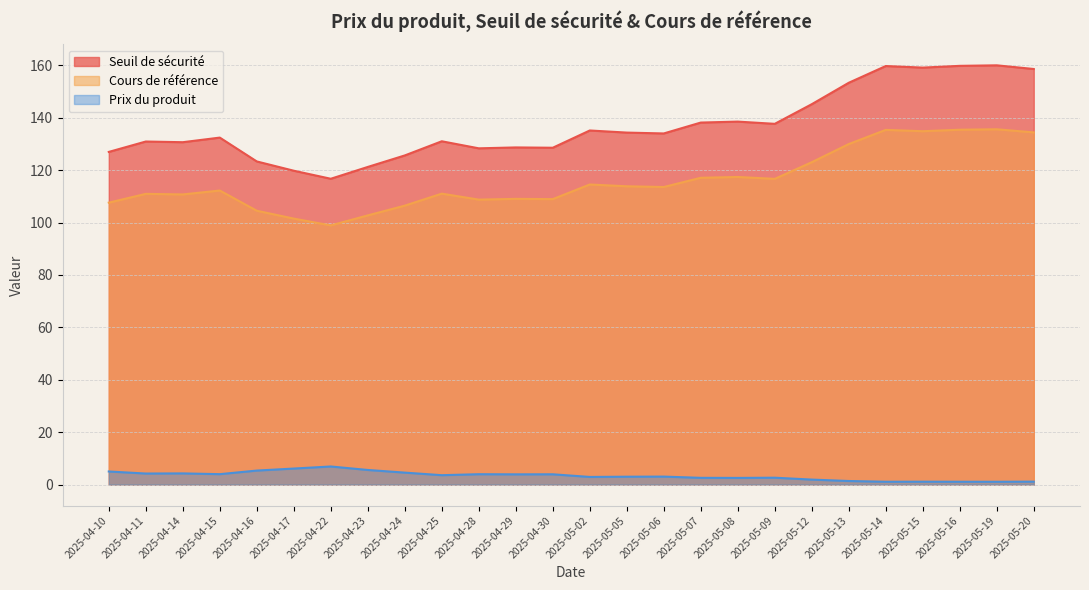

List the labels in order of Prix du produit value, smallest first.

2025-05-19, 2025-05-14, 2025-05-16, 2025-05-15, 2025-05-20, 2025-05-13, 2025-05-12, 2025-05-08, 2025-05-07, 2025-05-09, 2025-05-02, 2025-05-05, 2025-05-06, 2025-04-25, 2025-04-29, 2025-04-30, 2025-04-28, 2025-04-15, 2025-04-11, 2025-04-14, 2025-04-24, 2025-04-10, 2025-04-16, 2025-04-23, 2025-04-17, 2025-04-22